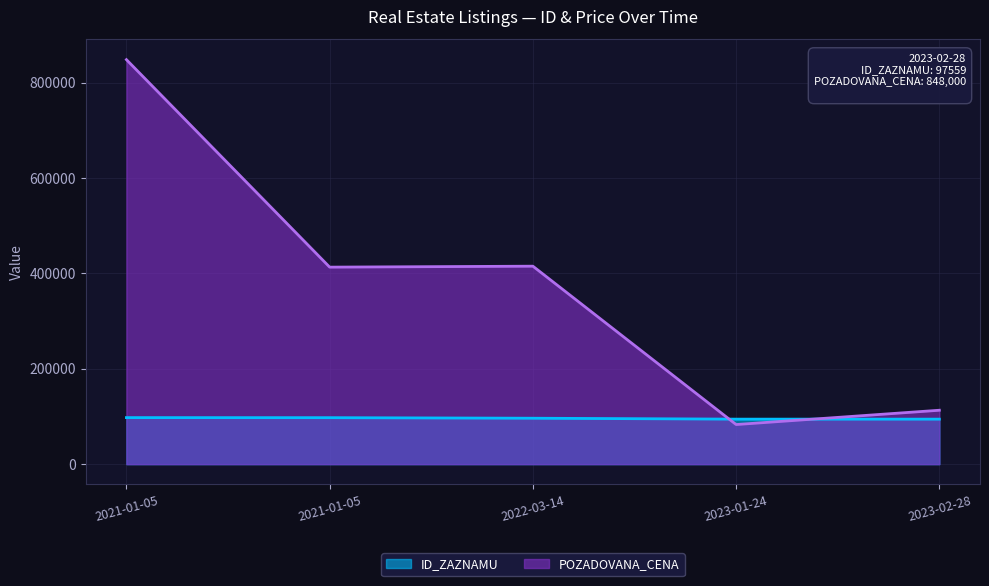

What is the label of the 5th point from the left?

2023-02-28